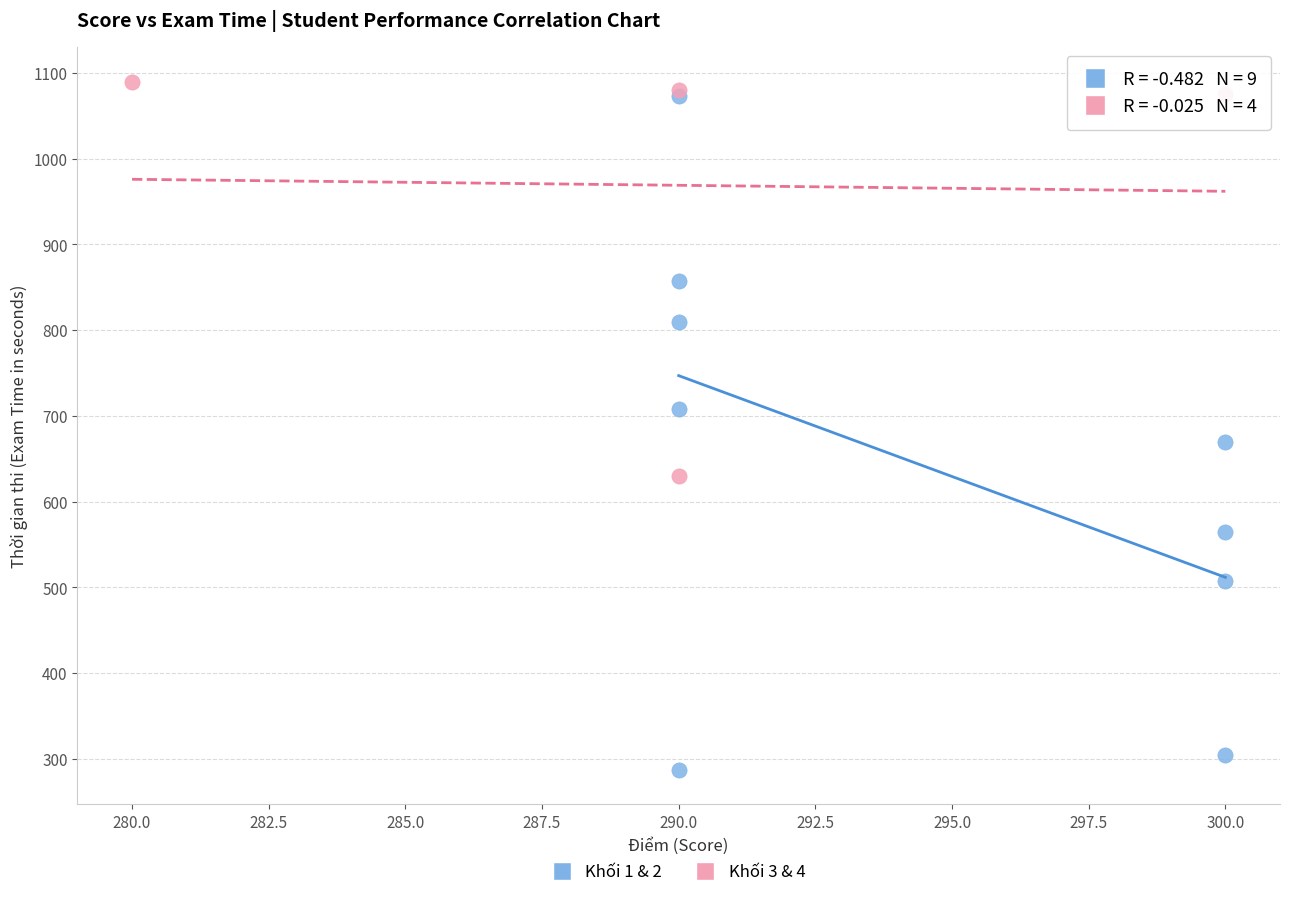

Which series has the widest spread of Y values?

Khối 1 & 2